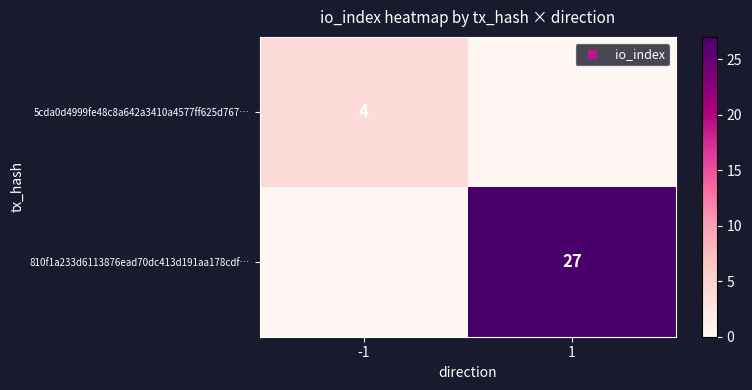

Rank the series by their average value, from lowest to highest.

5cda0d4999fe48c8a642a3410a4577ff625d767…, 810f1a233d6113876ead70dc413d191aa178cdf…